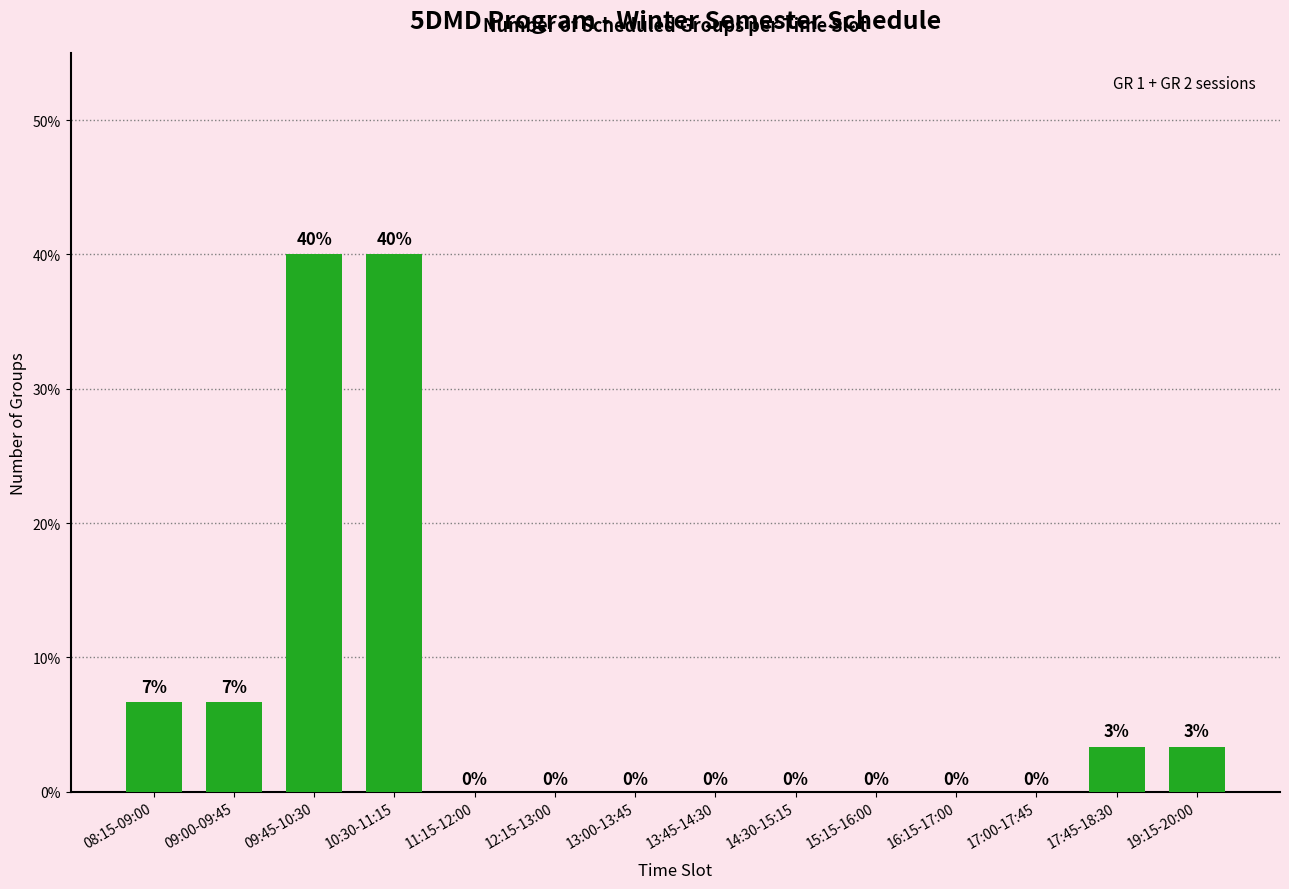

The value at 13:45-14:30 is -22.5. True or false?

False